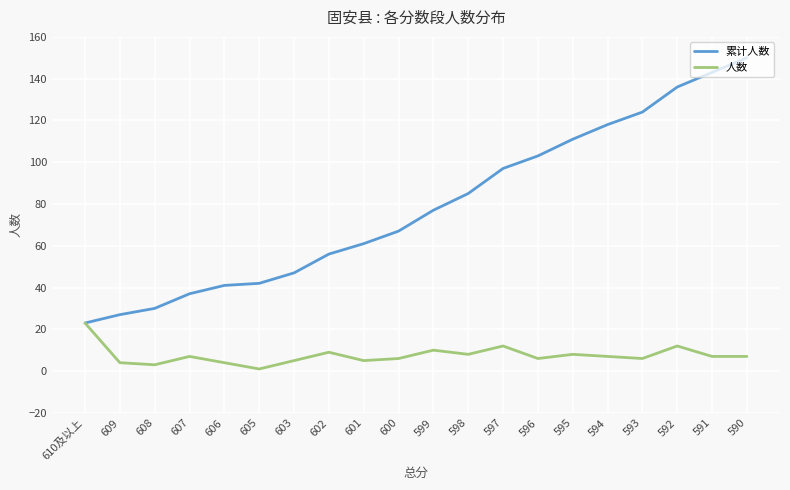

Rank the series by their maximum value, from highest to lowest.

累计人数, 人数